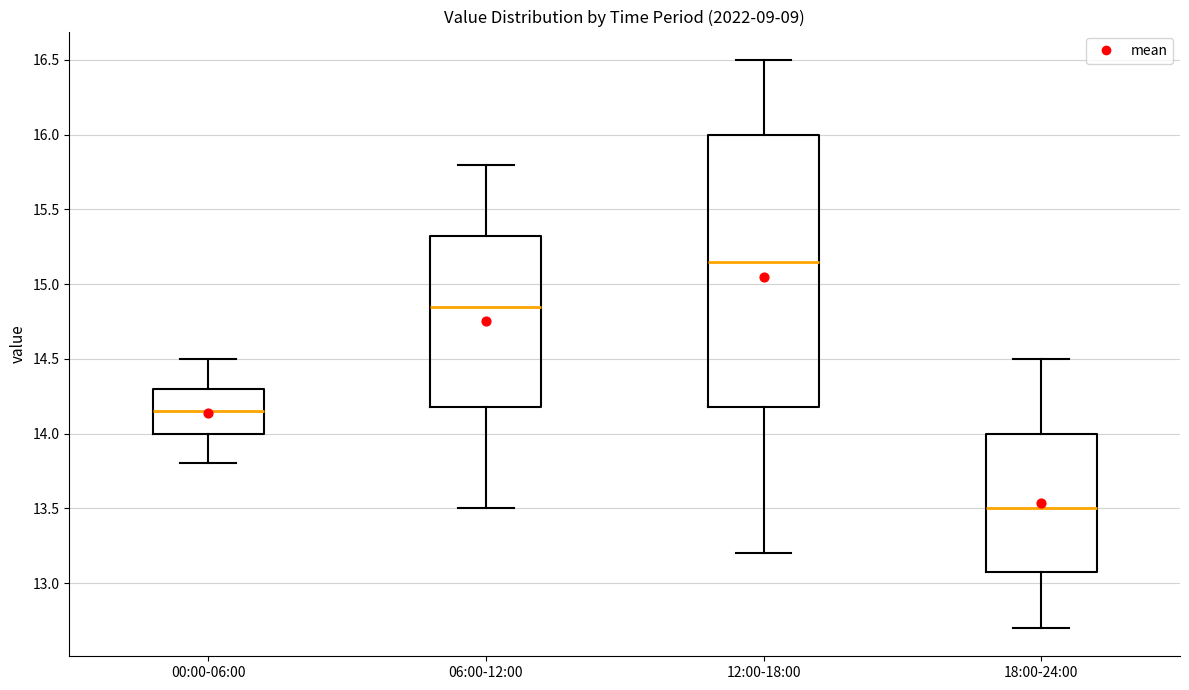

Where does the median line of the box for 18:00-24:00 sit on the y-axis? The values are not printed on the chart, so give them approximately, as read against the axis.

13.50